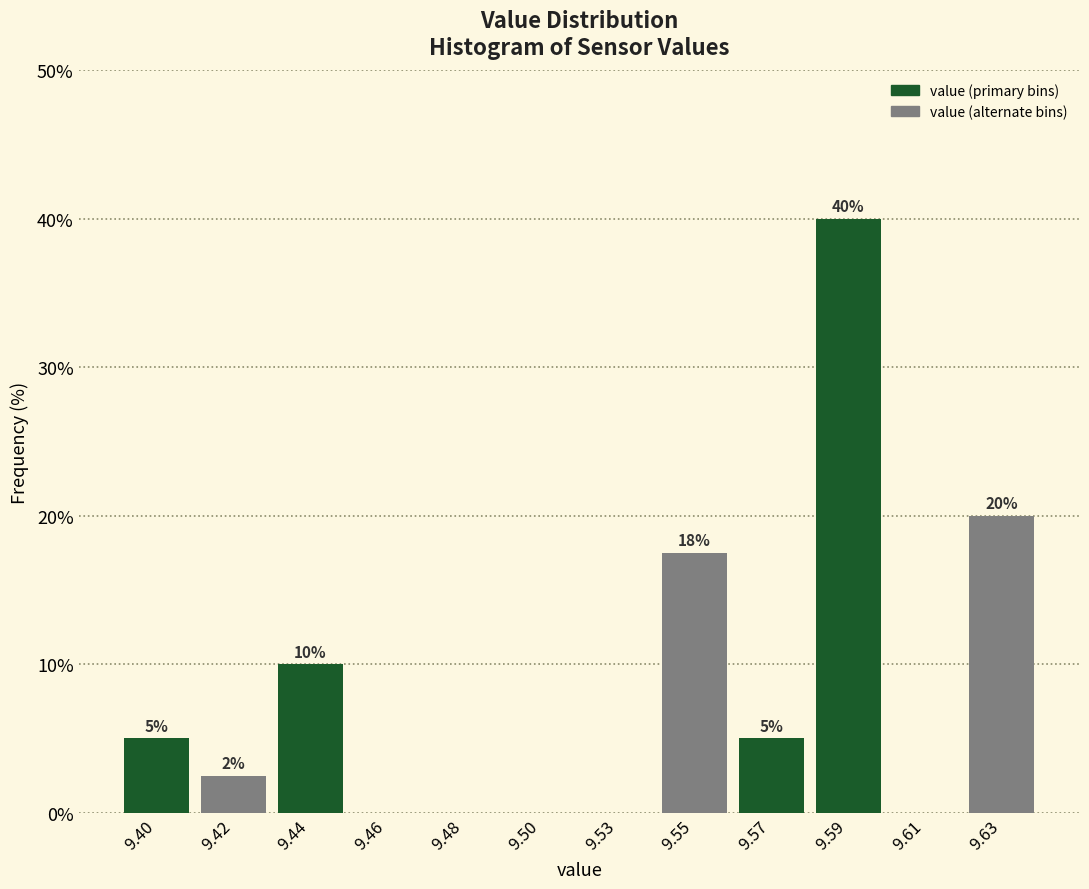

What is the sum of all values?

100.0